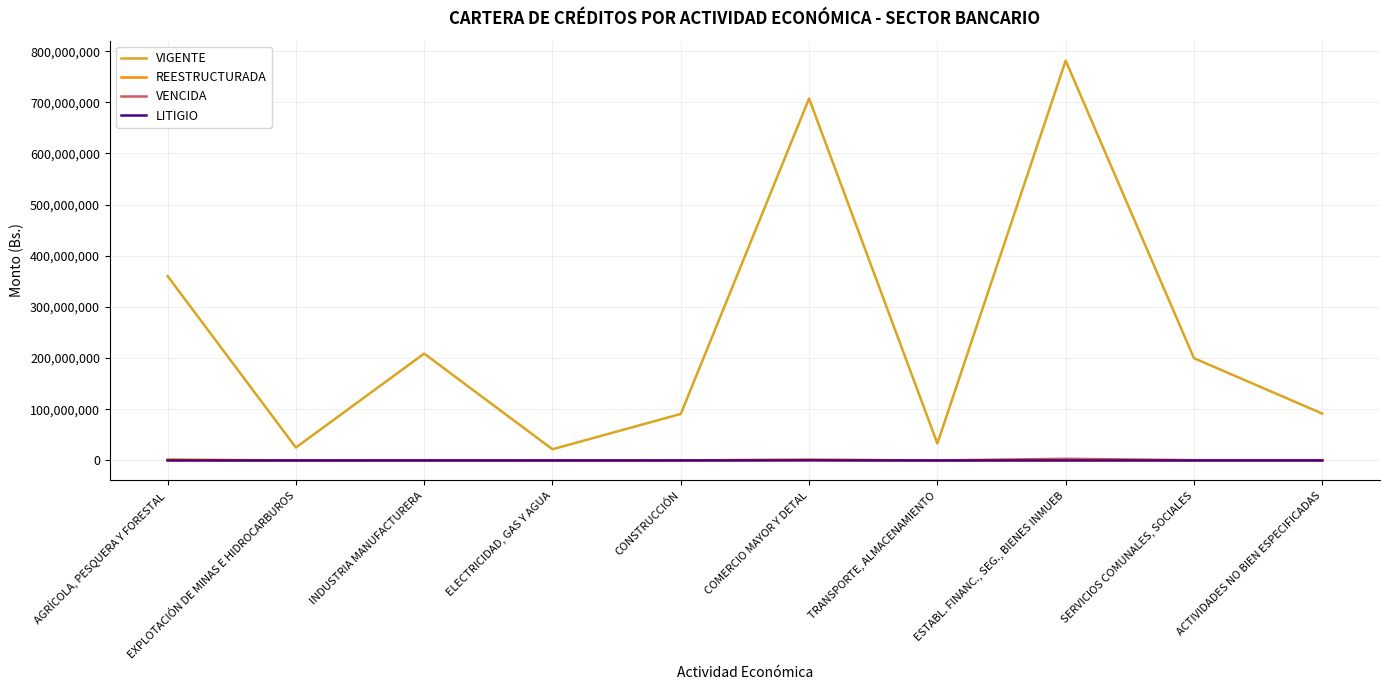

Which series has the widest spread of values?

VIGENTE